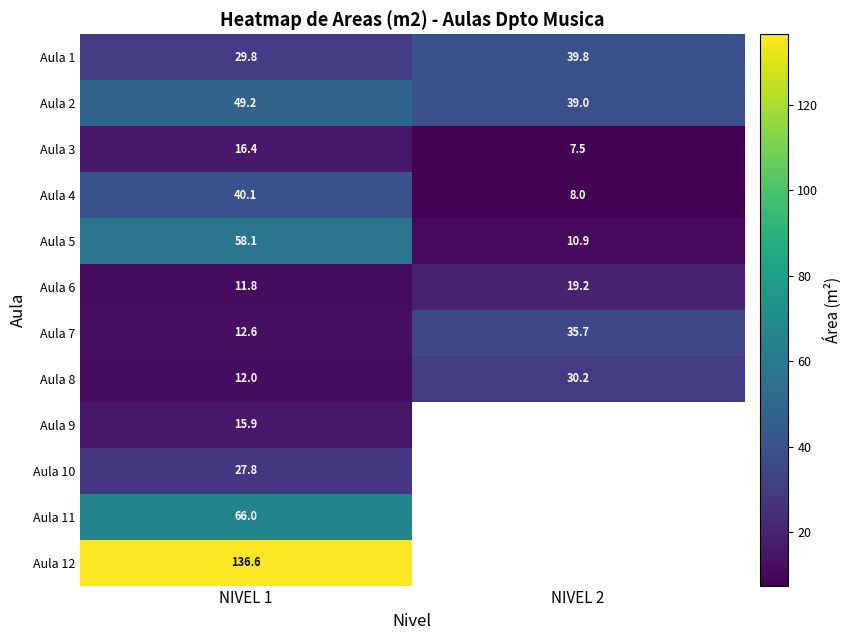

What is the lowest value of the Aula 5 series?

10.9